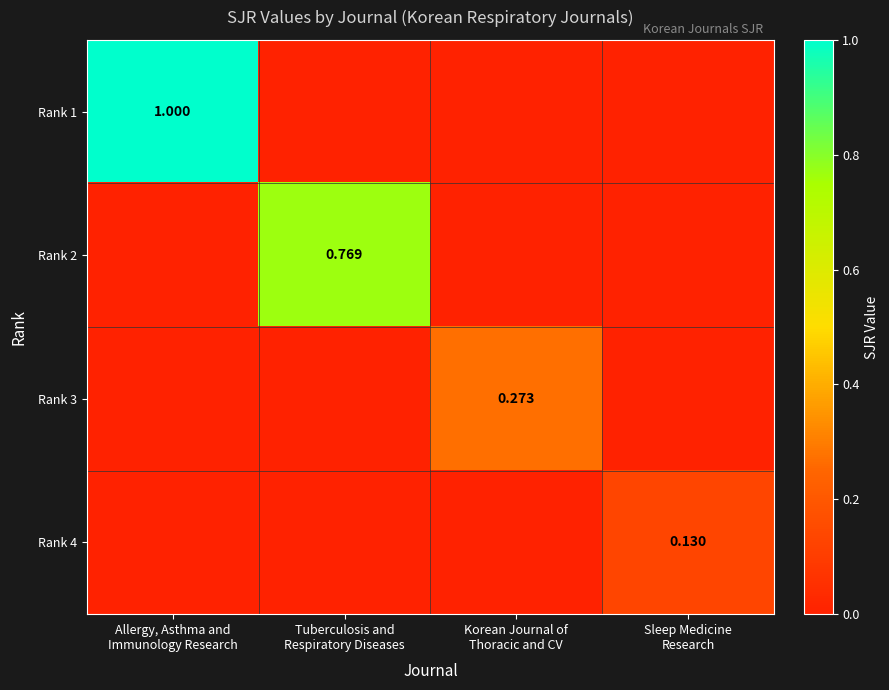

List the series in order of their peak value, lowest first.

Rank 4, Rank 3, Rank 2, Rank 1